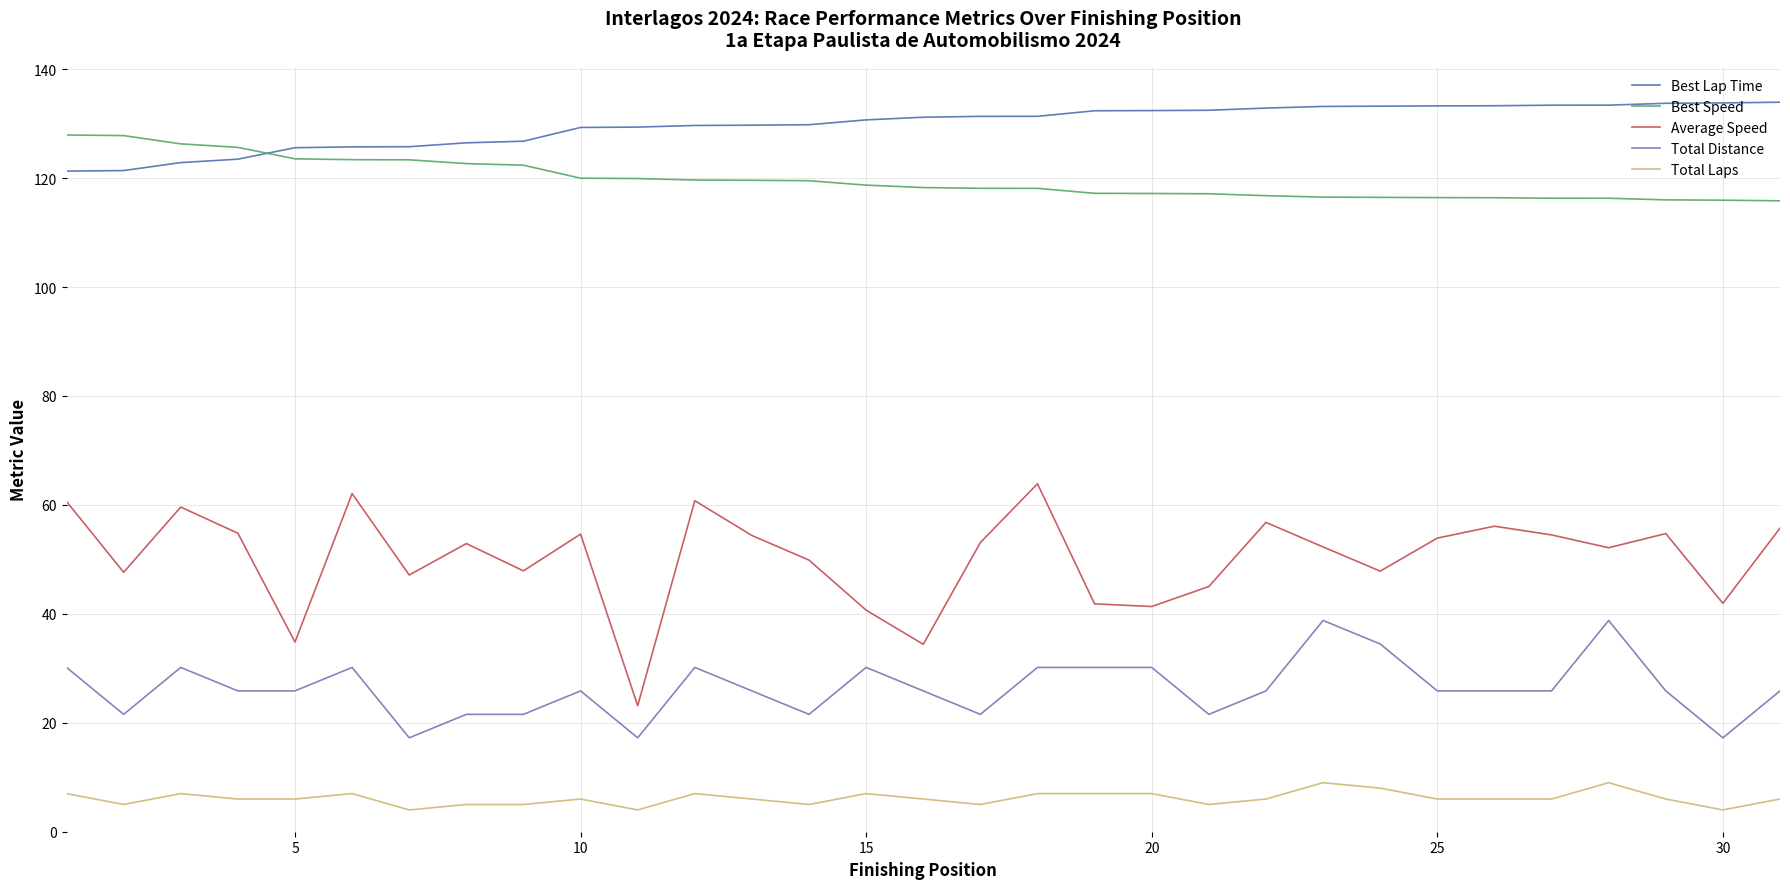

Rank the series by their maximum value, from lowest to highest.

Total Laps, Total Distance, Average Speed, Best Speed, Best Lap Time